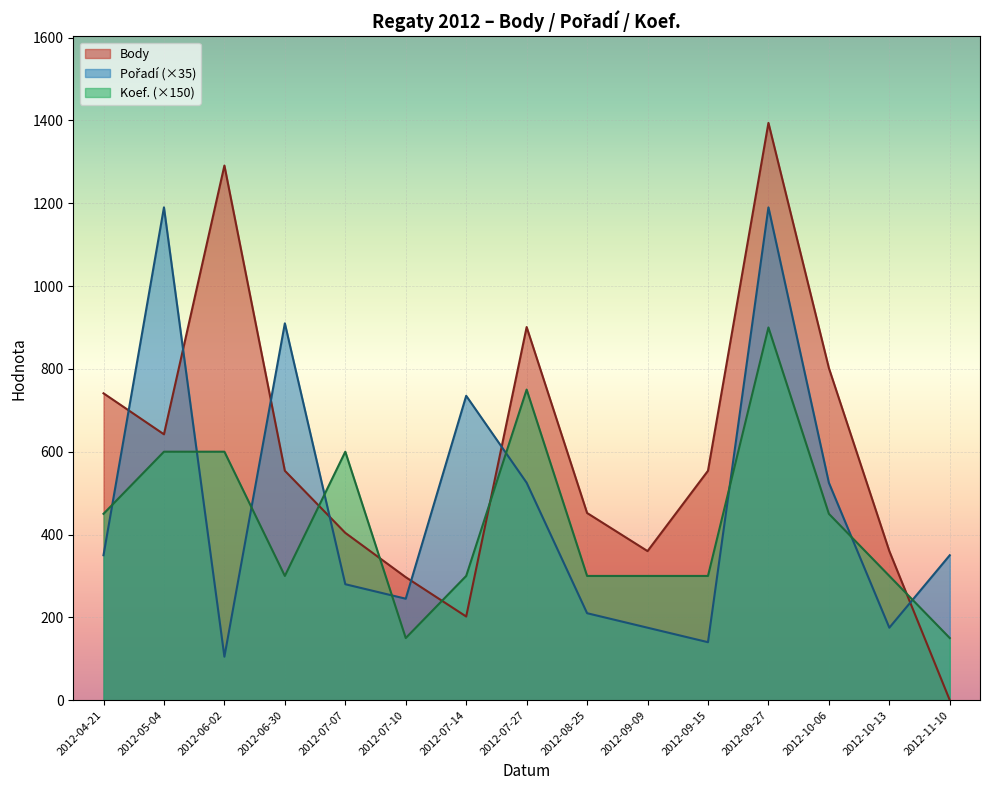

What position from the right is 2012-09-09?

6